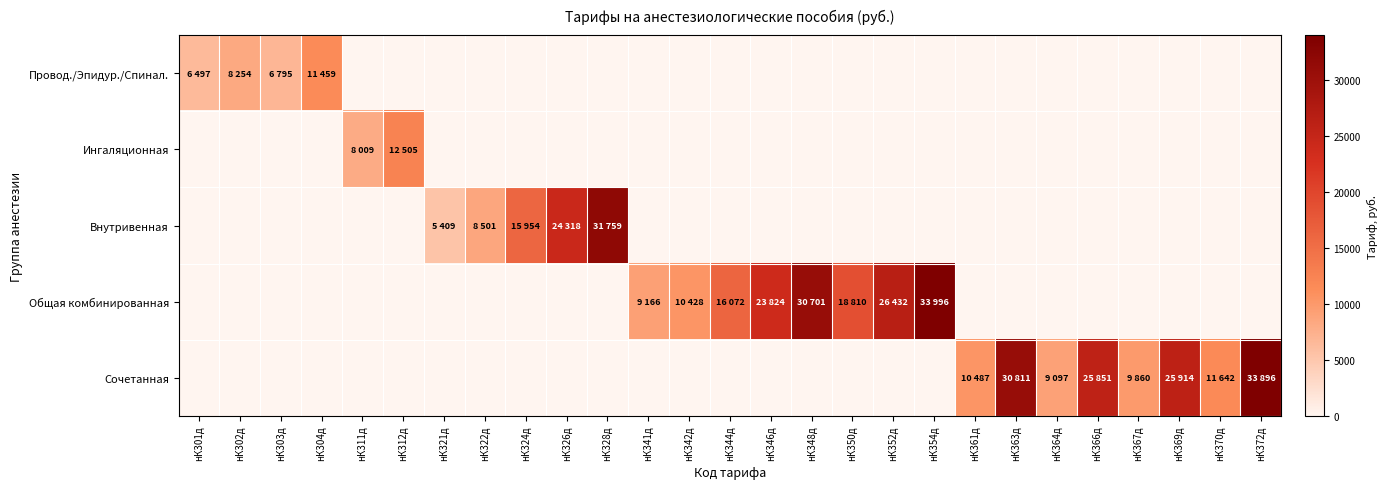

Rank the series at нК370д from lowest to highest value.

Провод./Эпидур./Спинал., Ингаляционная, Внутривенная, Общая комбинированная, Сочетанная